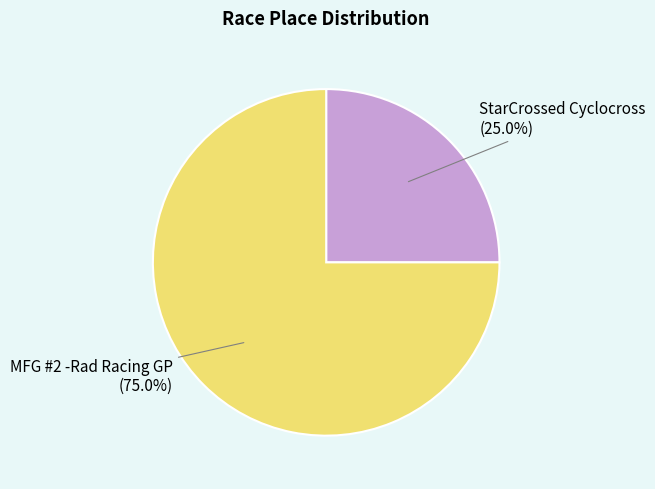

To the nearest percent, what percentage of the pie is StarCrossed Cyclocross?

25%